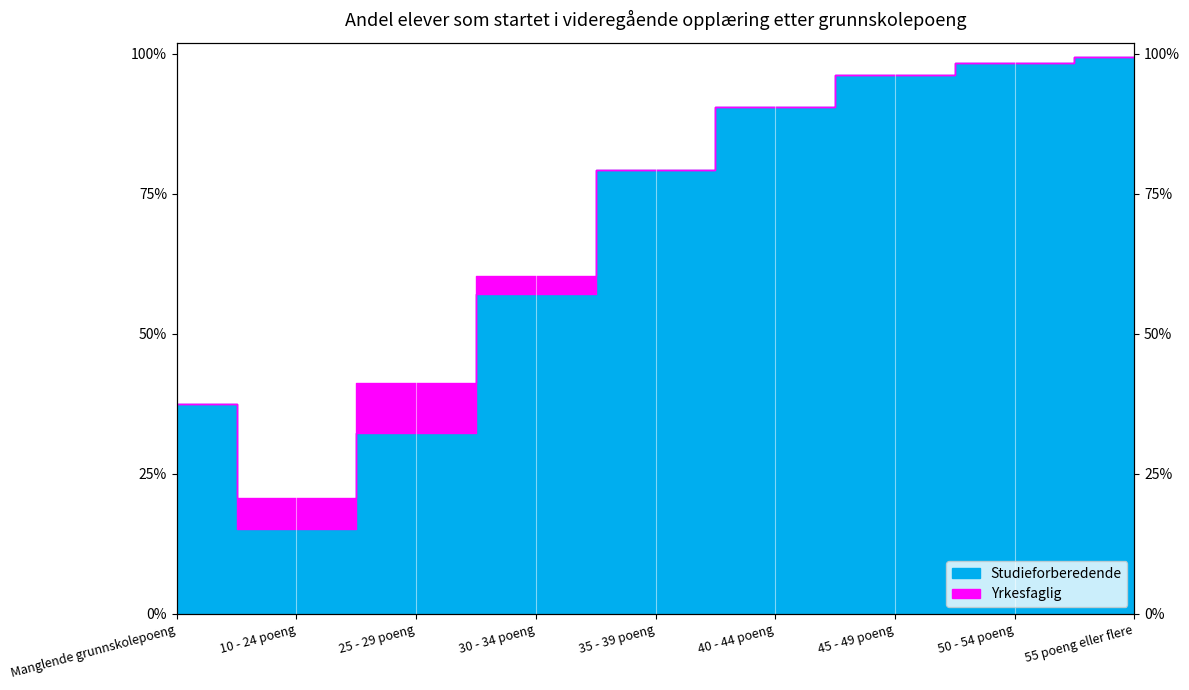

Reading right to left, list all the values displayed in this chart.

Studieforberedende: 55 poeng eller flere=99.5	50 - 54 poeng=98.4	45 - 49 poeng=96.3	40 - 44 poeng=90.6	35 - 39 poeng=79.2	30 - 34 poeng=57.2	25 - 29 poeng=32.3	10 - 24 poeng=15.2	Manglende grunnskolepoeng=37.5
Yrkesfaglig: 55 poeng eller flere=98.5	50 - 54 poeng=94.6	45 - 49 poeng=92.6	40 - 44 poeng=86.9	35 - 39 poeng=76.8	30 - 34 poeng=60.3	25 - 29 poeng=41.2	10 - 24 poeng=20.7	Manglende grunnskolepoeng=25.9